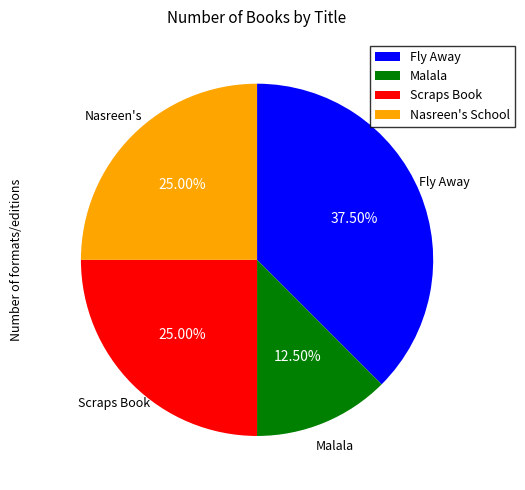

Is there a majority slice in this chart?

No